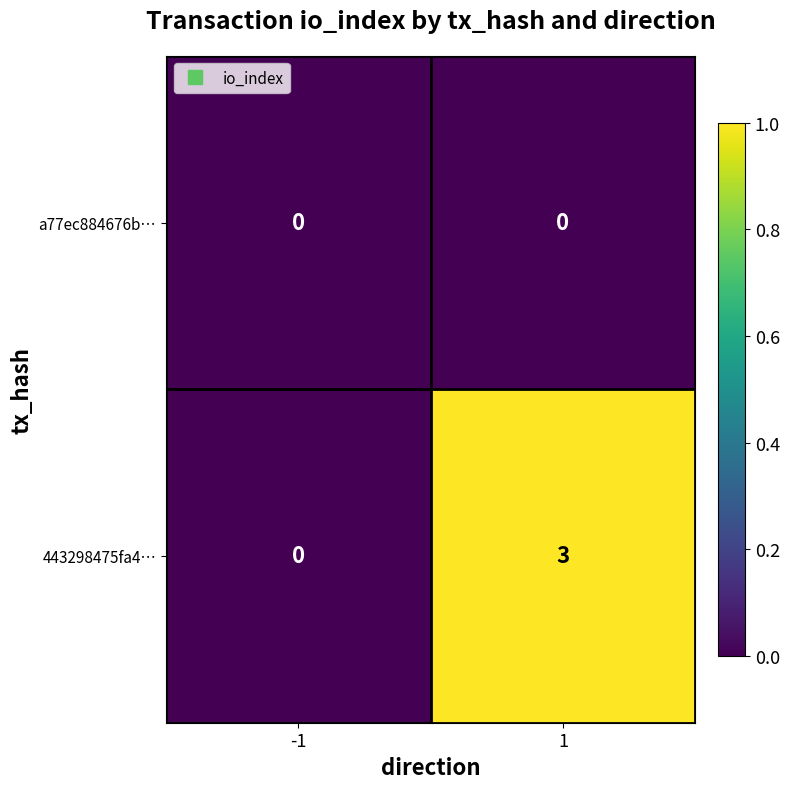

Which series has the widest spread of values?

443298475fa4…